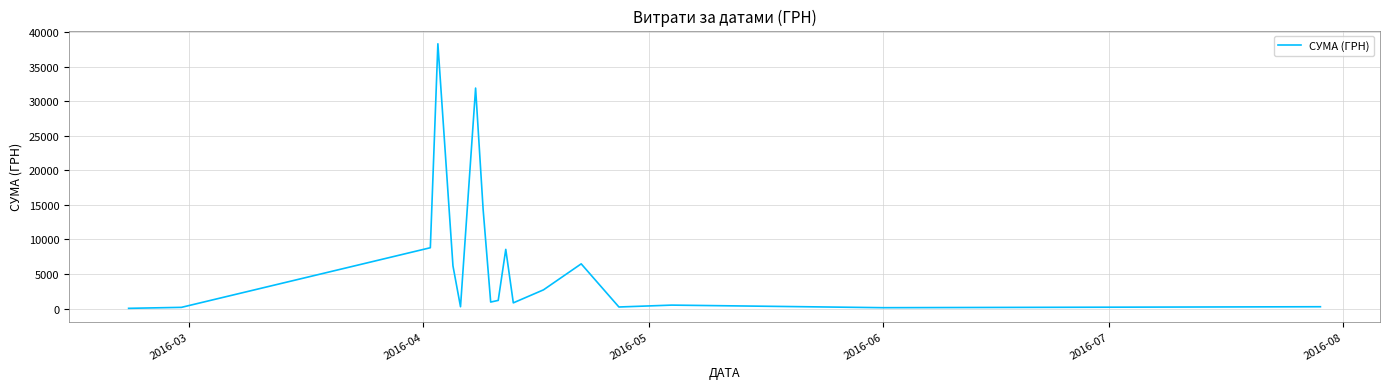

What is the greatest value displayed?

38303.0